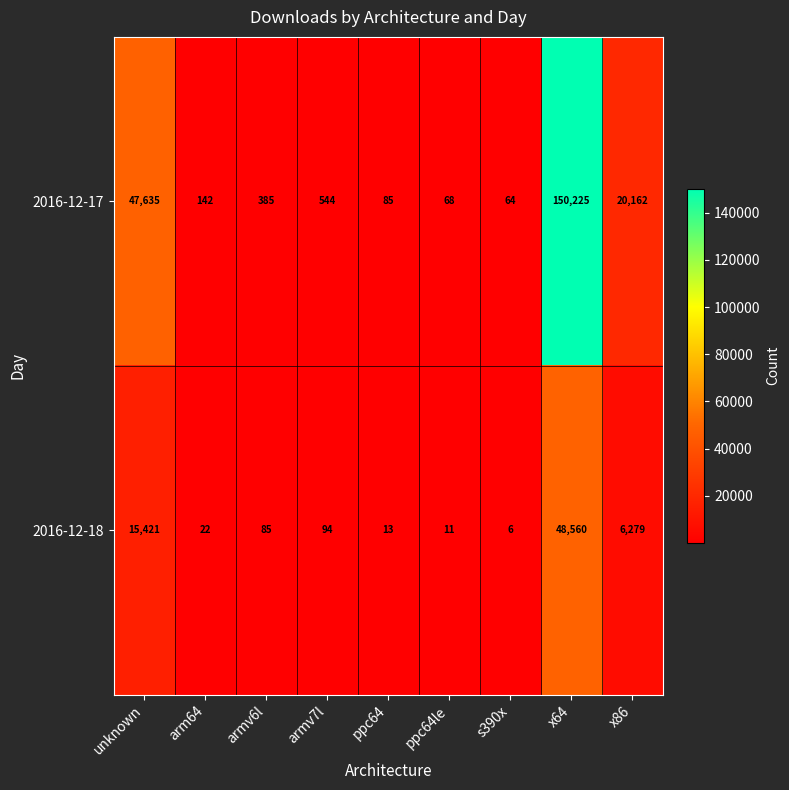

Count the number of data series in this chart.

2